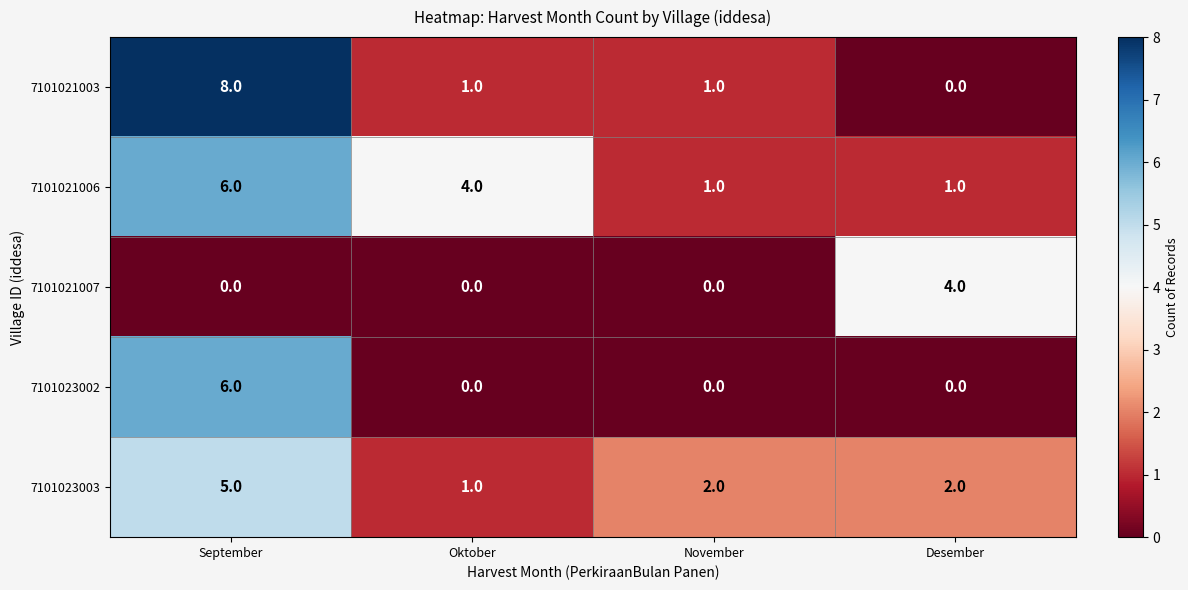

How many values in the 7101023002 series exceed 0?

1